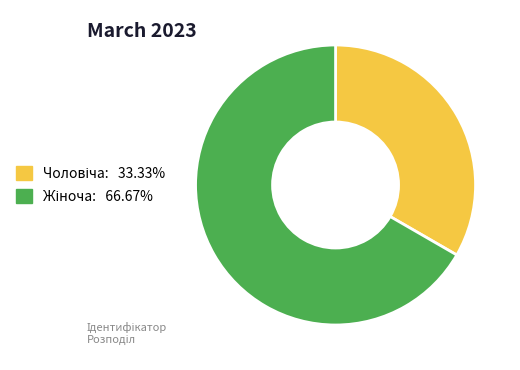

Does any single category account for the majority?

Yes